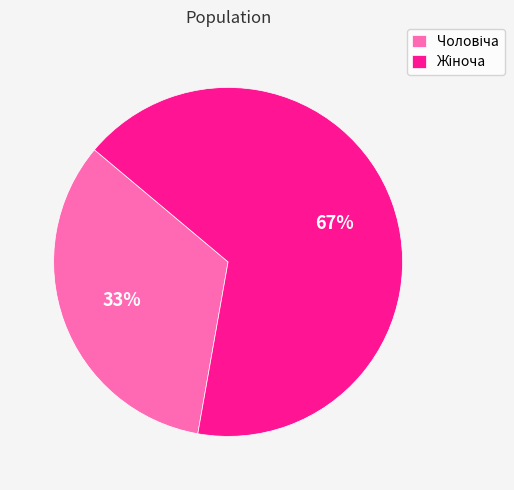

To the nearest percent, what is the average slice percentage?

50%